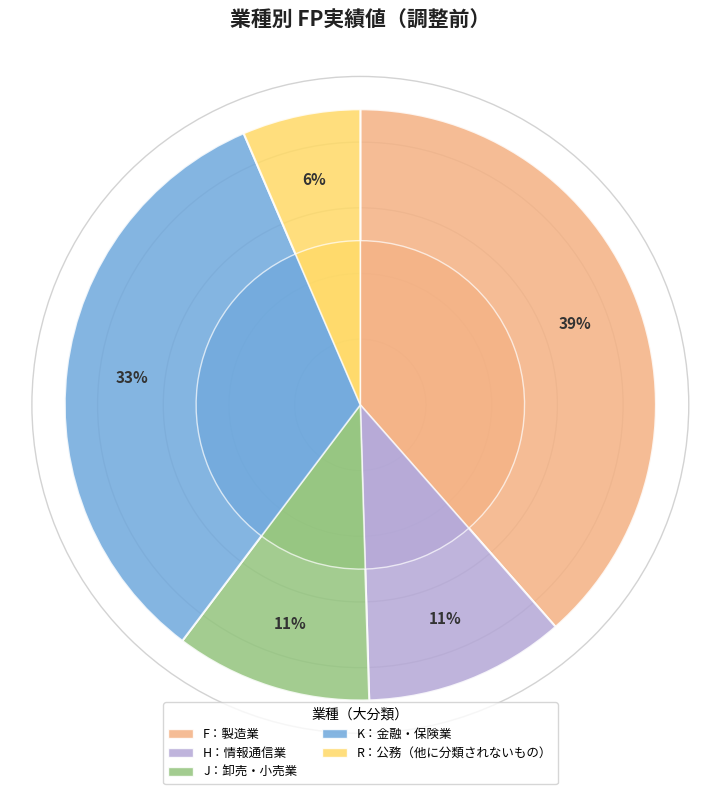

What percentage is the F：製造業 slice, to the nearest percent?

39%